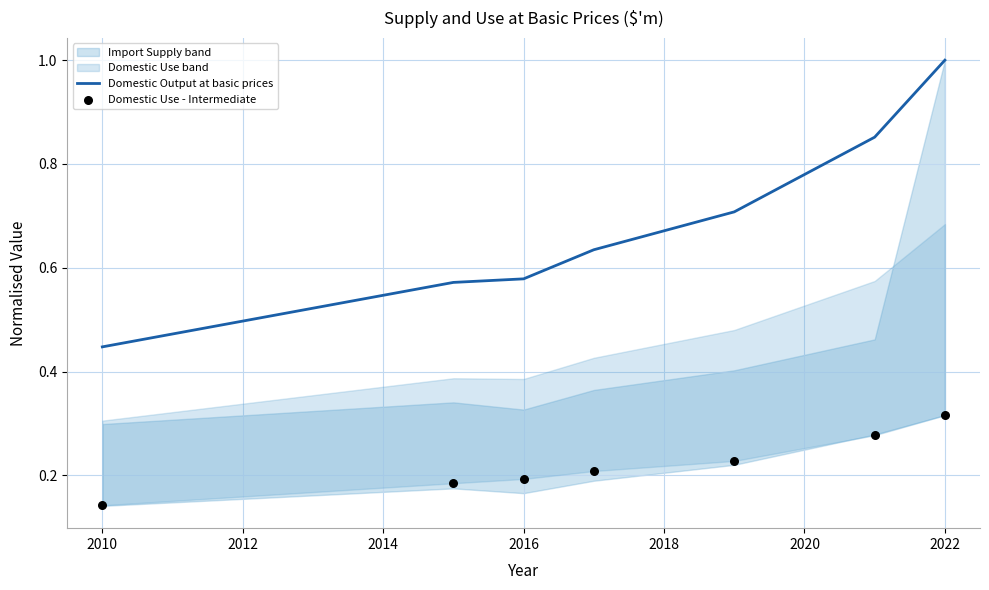

Which series reaches the maximum Y coordinate?

Domestic Output at basic prices